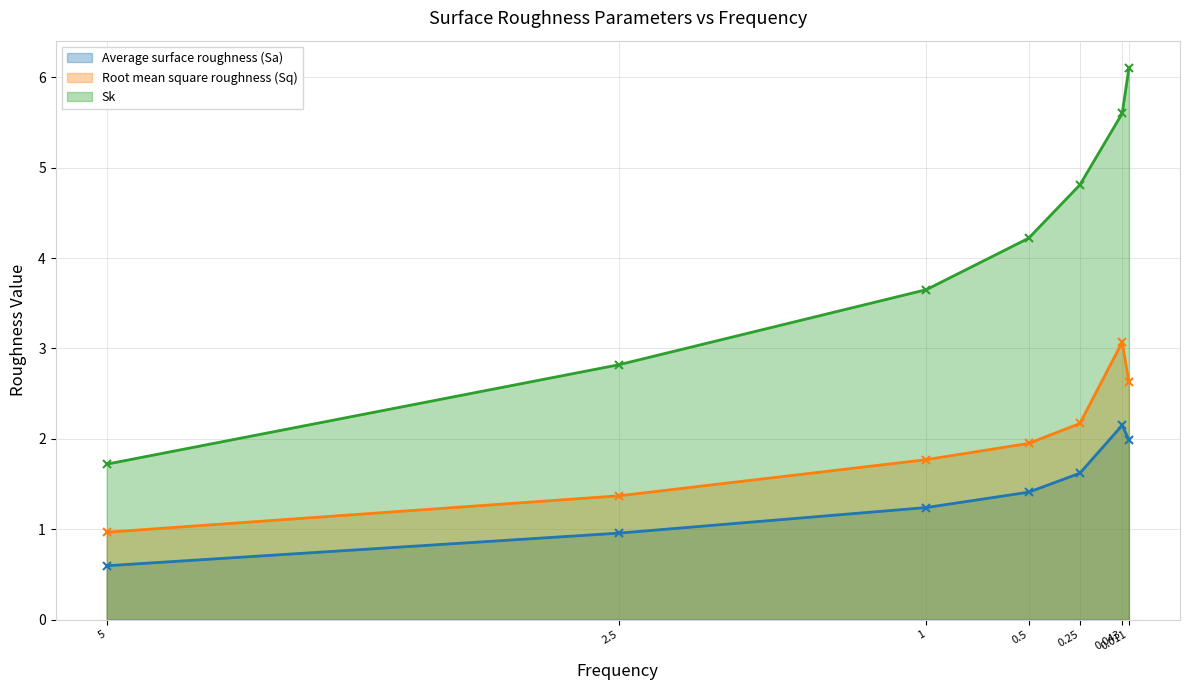

What is the minimum value shown in the chart?

0.6